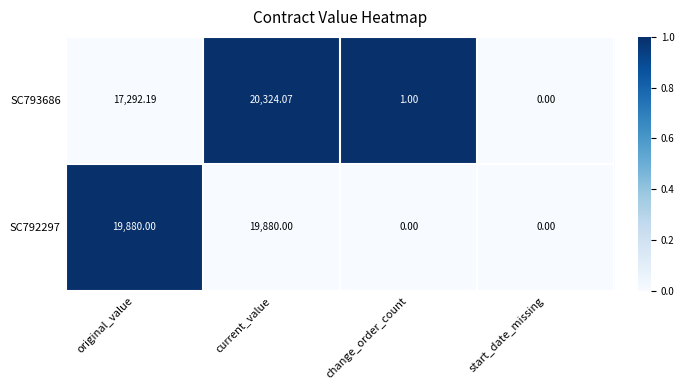

At which label does SC793686 reach its minimum?

start_date_missing